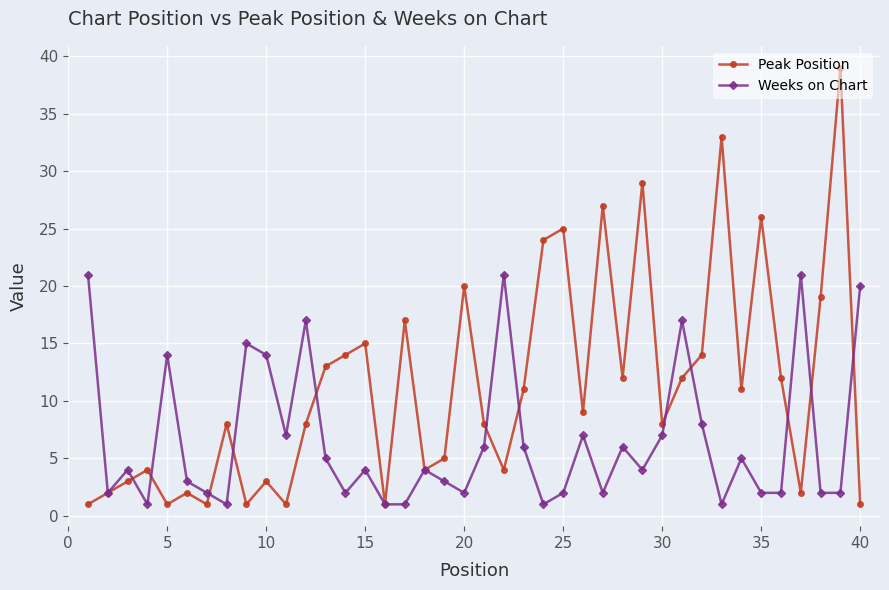

Does the chart display data point markers on the line(s)?

Yes